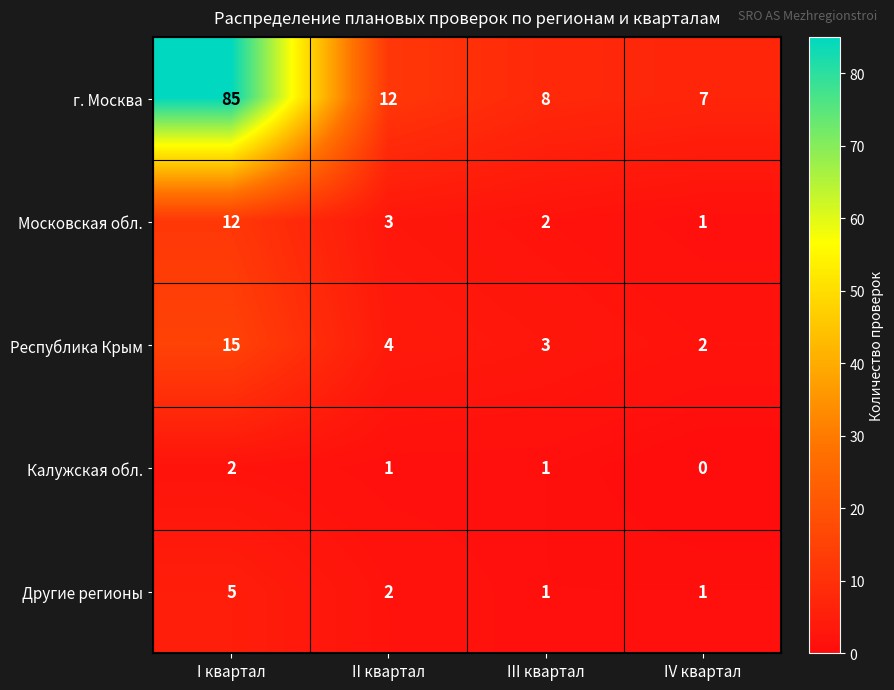

The value of г. Москва at II квартал is 12. True or false?

True